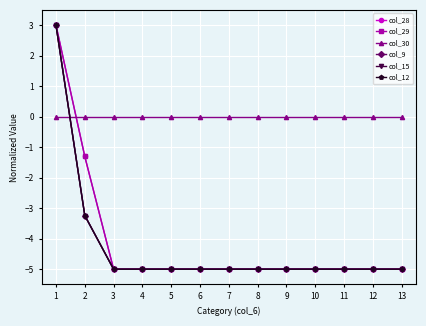

True or false: col_12 and col_28 cross at least once.

False